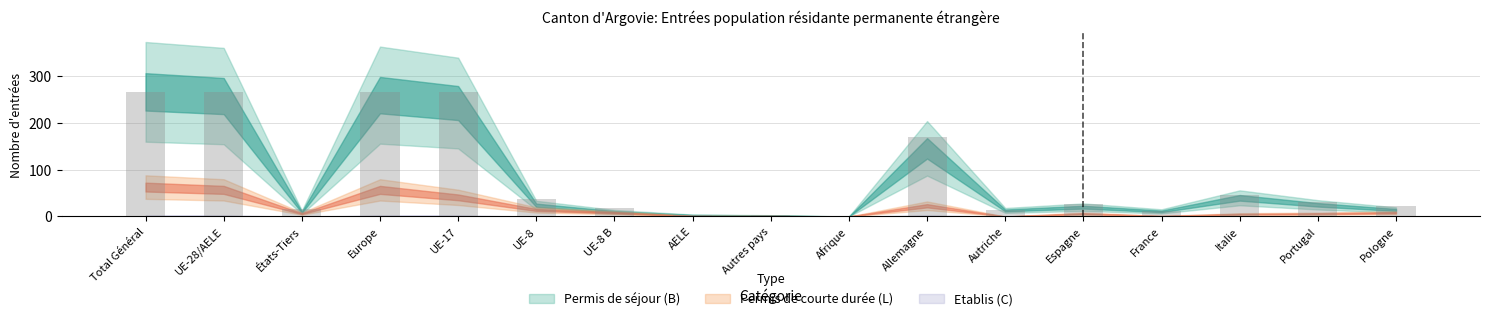

Rank the series by their average value, from lowest to highest.

Permis de courte durée (L) Total, Permis de séjour (B) Total